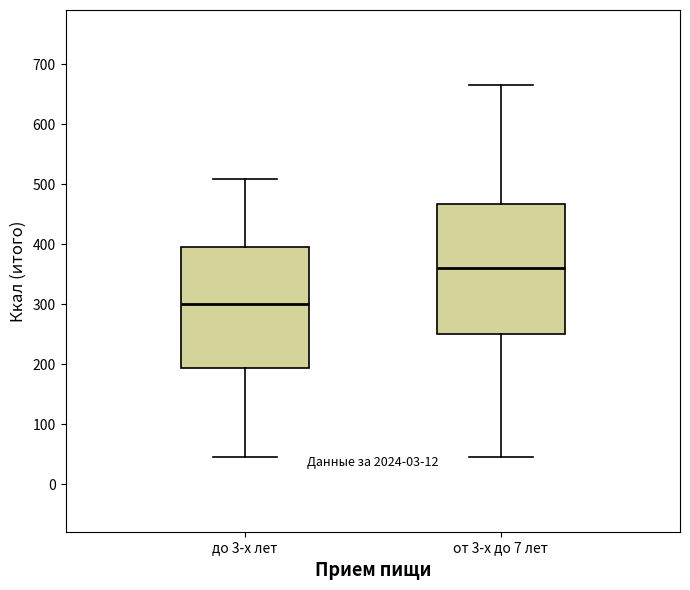

Which box's median line is the highest?

от 3-х до 7 лет